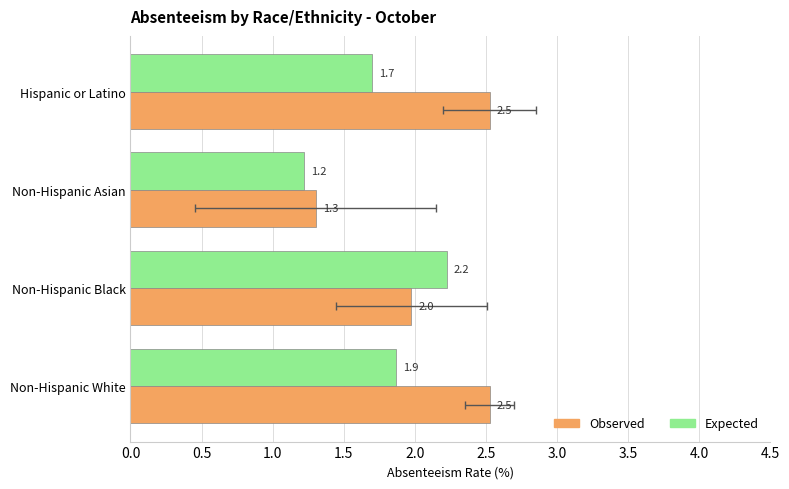

How many bars are there in each group?

2